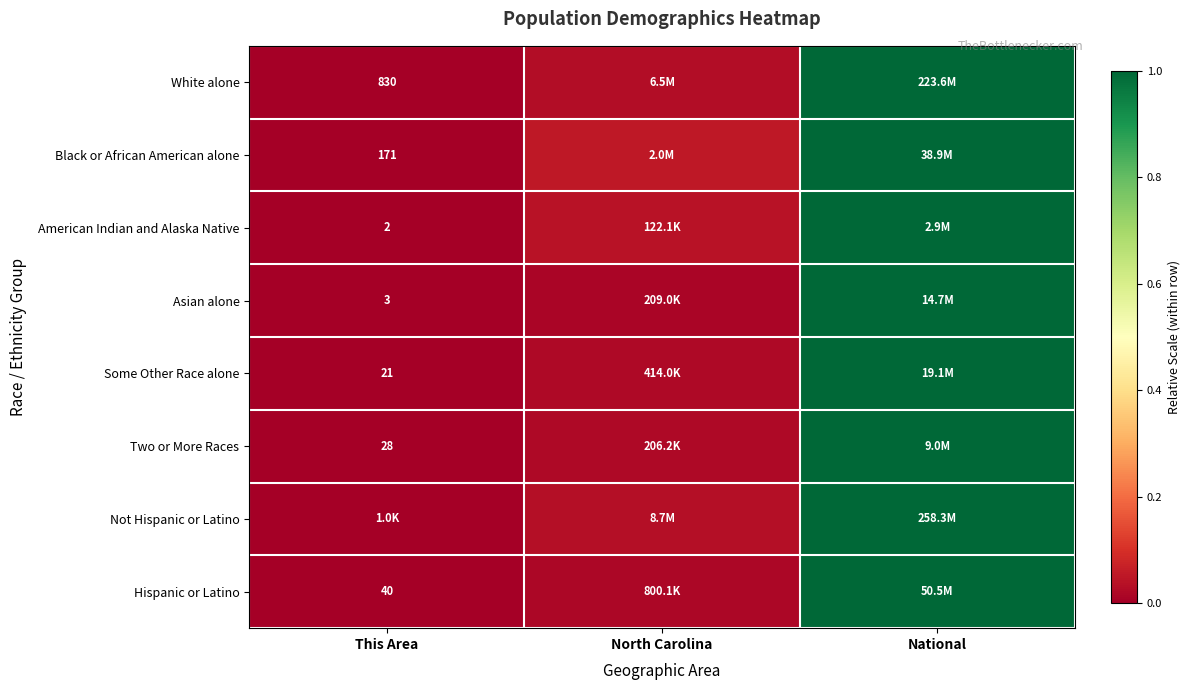

The value of Black or African American alone at North Carolina is 0.1. True or false?

True